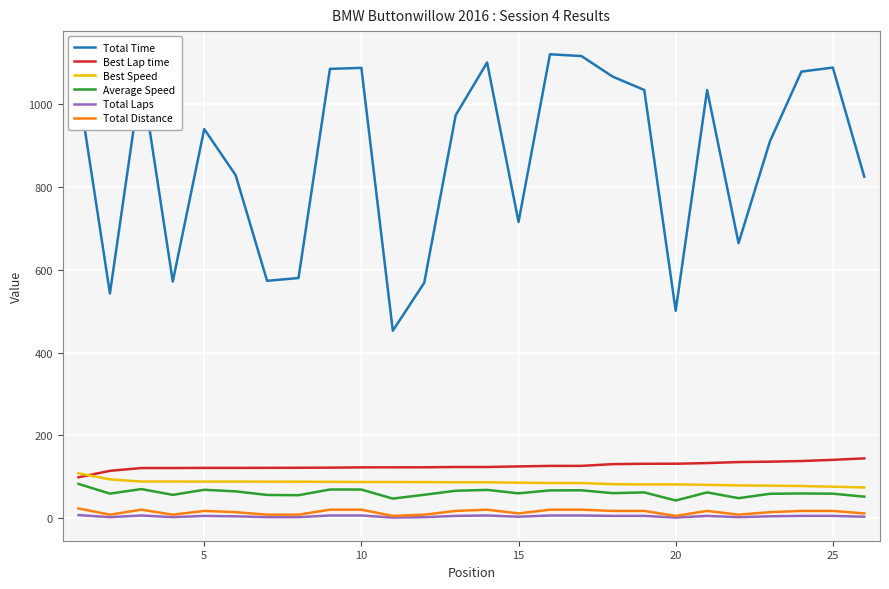

True or false: Total Distance and Average Speed intersect in this chart.

False